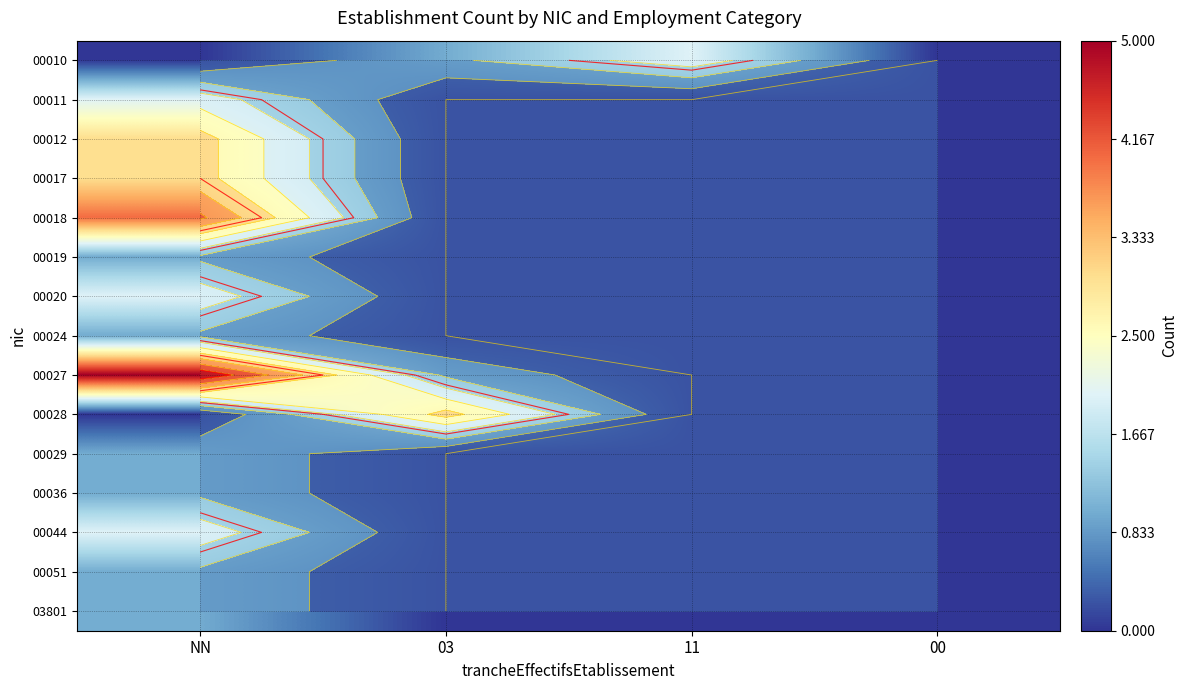

What is the maximum value shown in the chart?

5